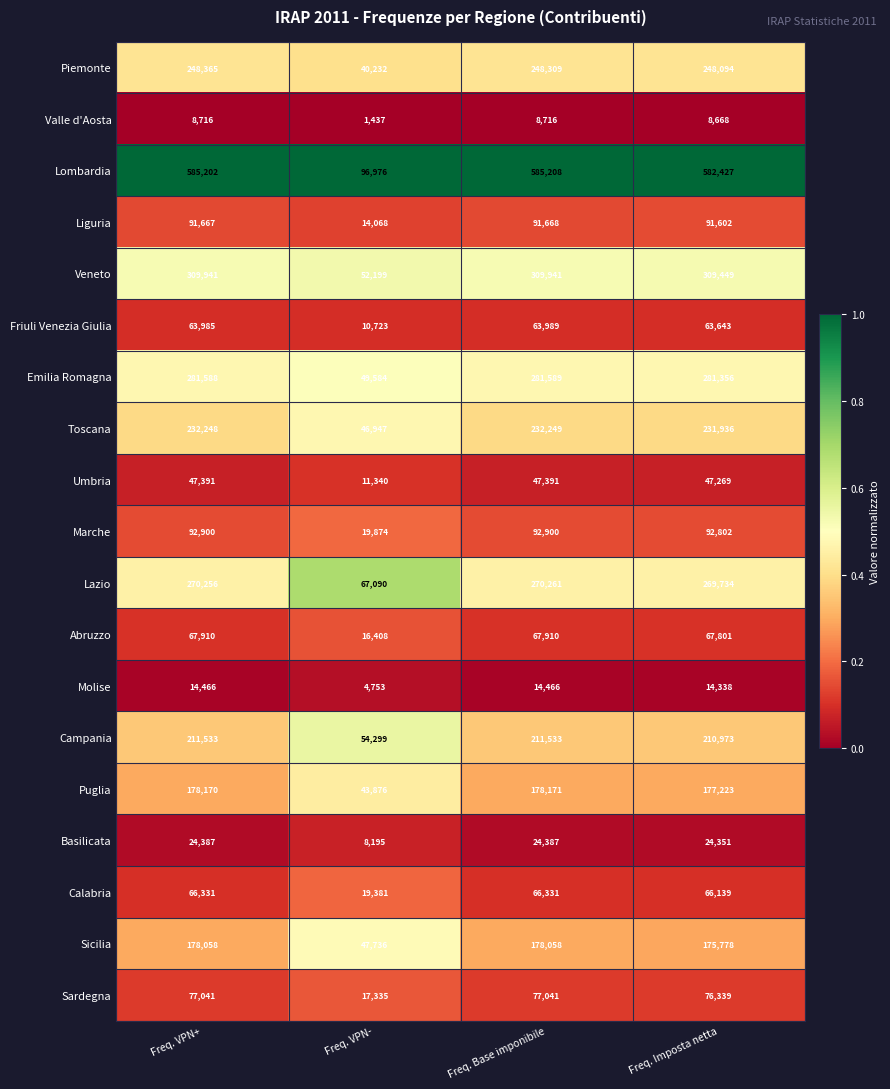

Is it true that Abruzzo equals 67801 at Freq. Imposta netta?

True